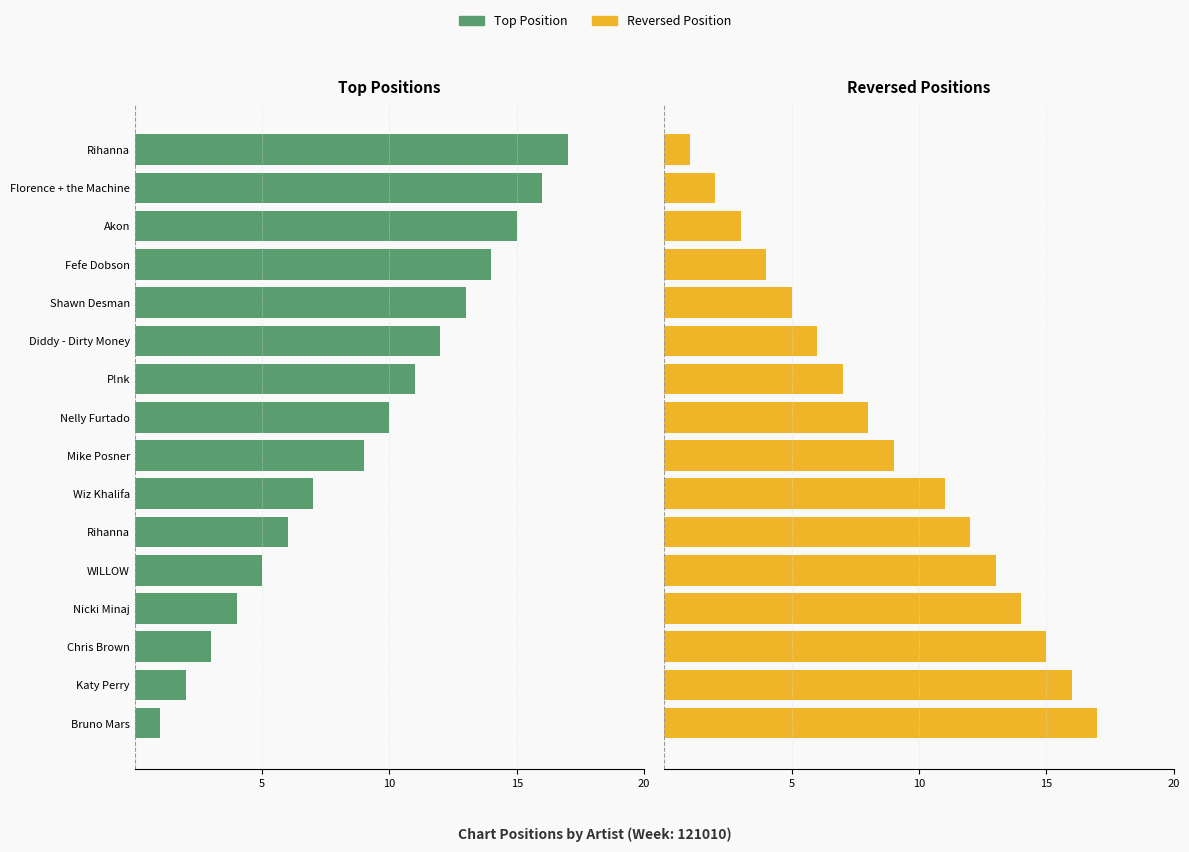

What is the value of the Posizione (Right) bar at the 7th from the left?

11